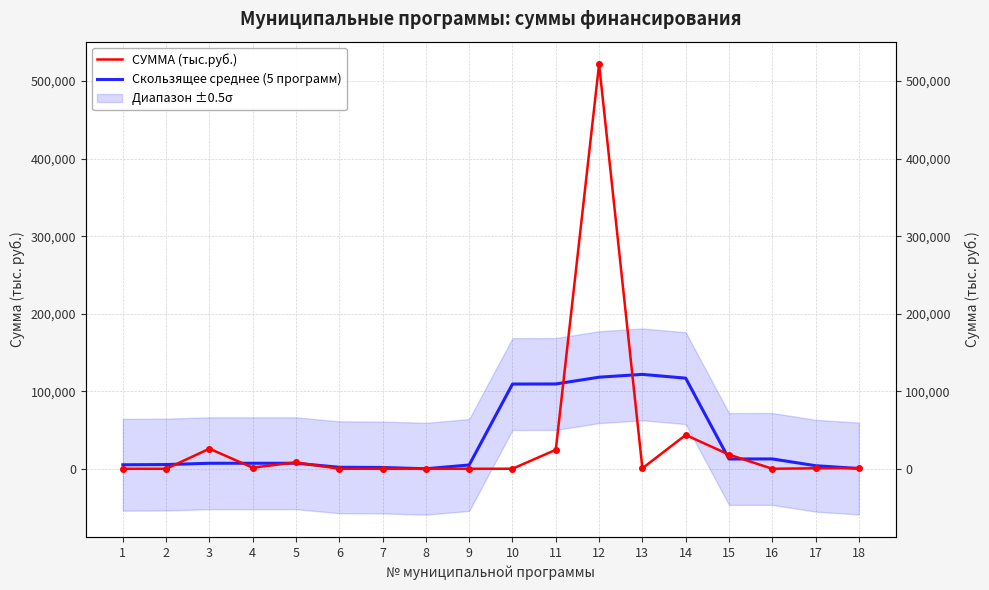

Where does the СУММА (тыс.руб.) series first go above 678?

3